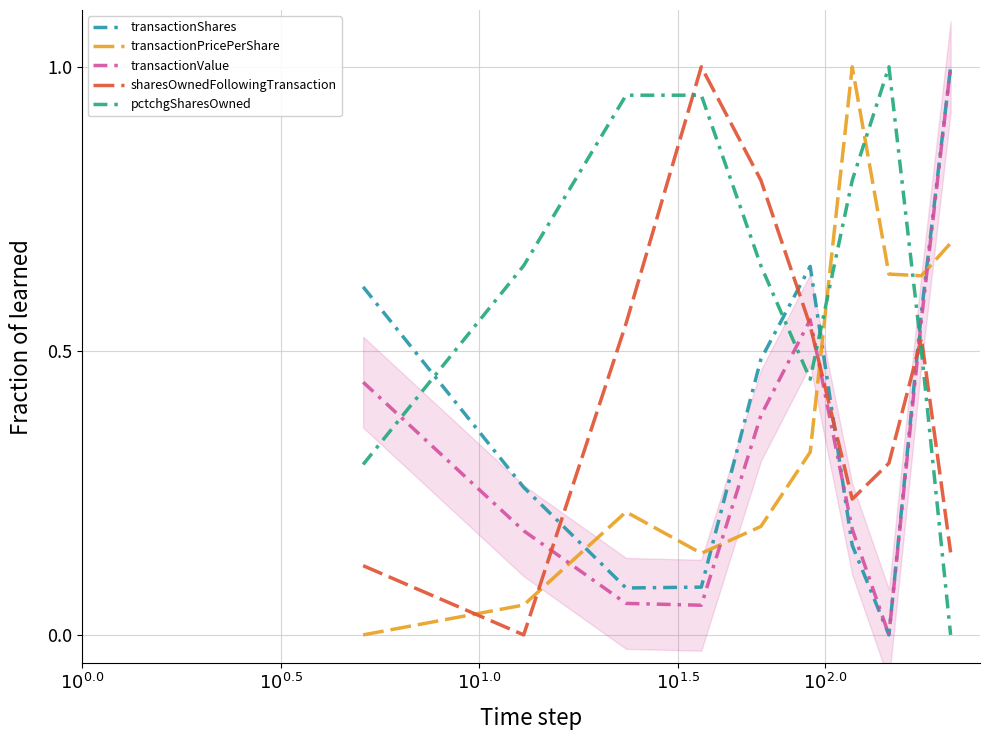

Which series ends up on top after the final intersection of pctchgSharesOwned and transactionValue?

transactionValue